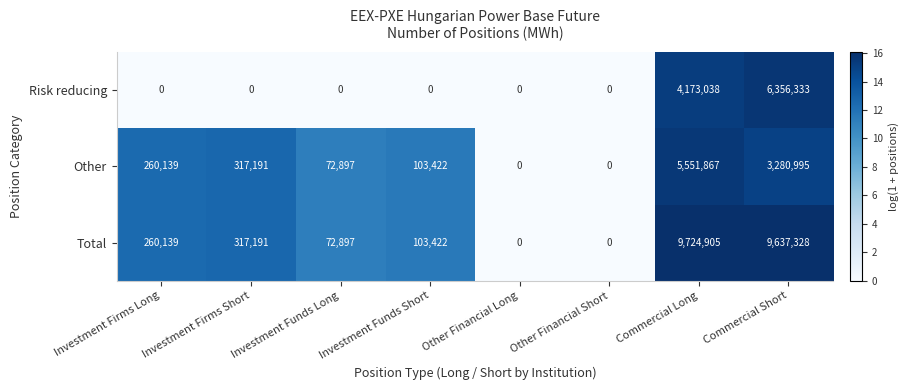

Where is Total nearest to the value 4862452?

Investment Firms Short